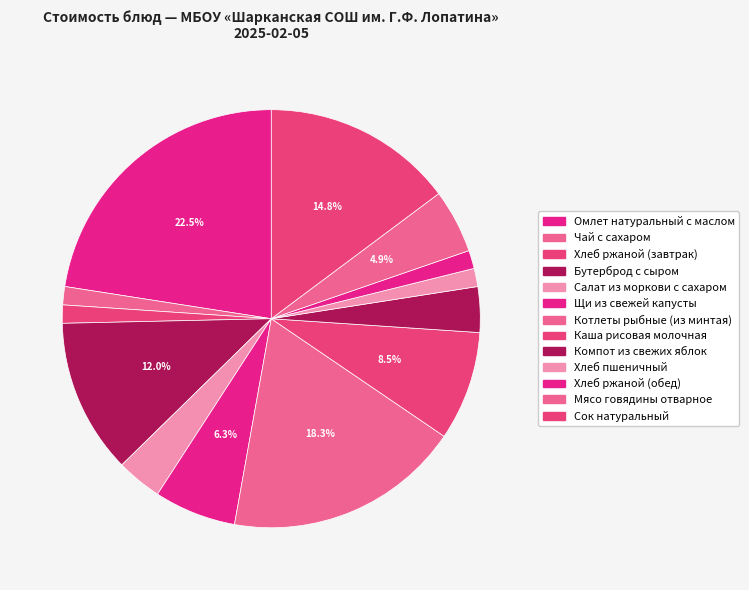

What is the ratio of the value at Хлеб ржаной (завтрак) to the value at Омлет натуральный с маслом?

0.1